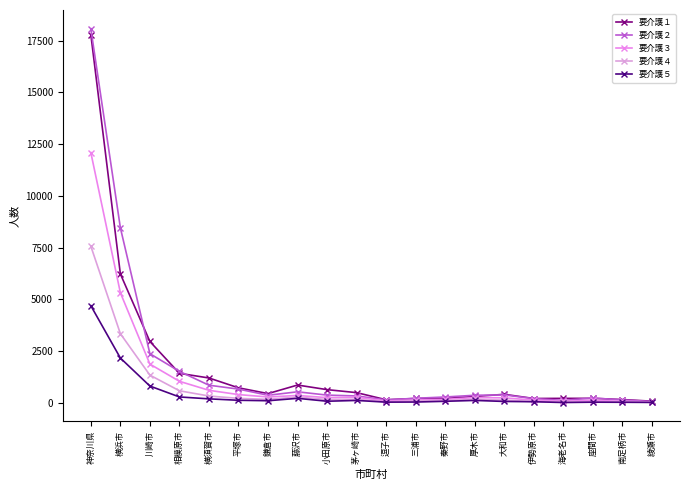

What is the label of the 18th point from the left?

座間市